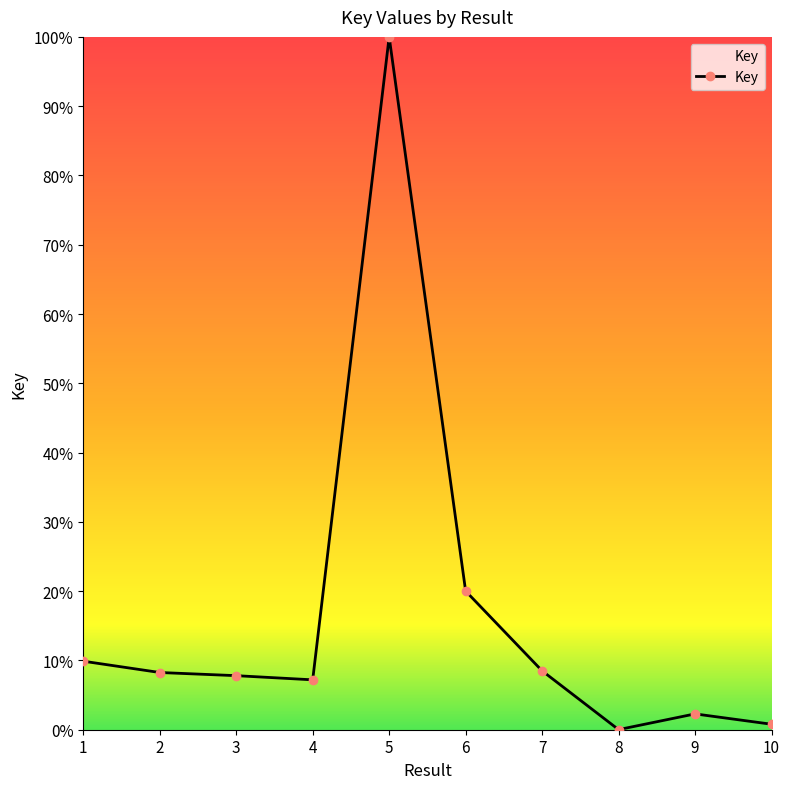

What is the value of the 1st point from the left?

0.1